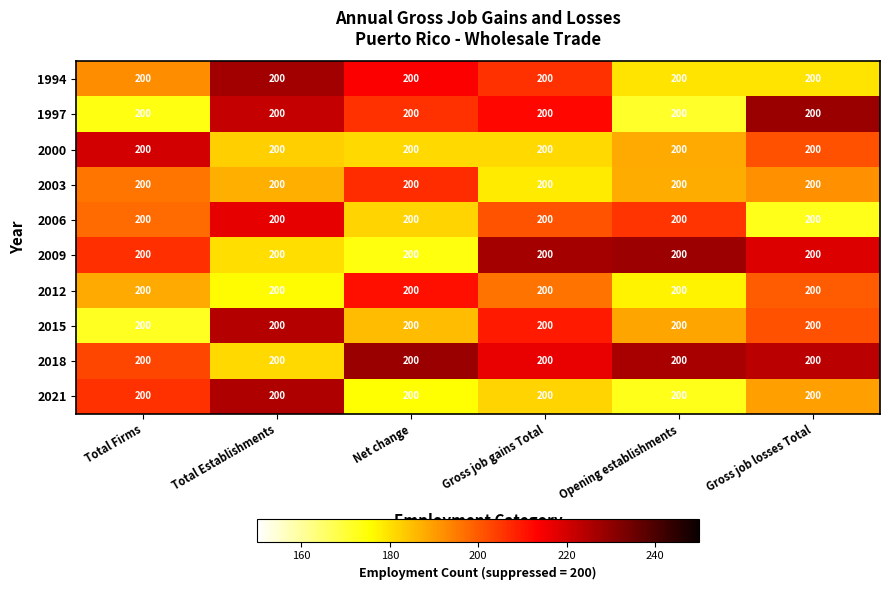

Reading right to left, extract all data points from this chart.

1994: Gross job losses Total=200.0	Opening establishments=200.0	Gross job gains Total=200.0	Net change=200.0	Total Establishments=200.0	Total Firms=200.0
1997: Gross job losses Total=200.0	Opening establishments=200.0	Gross job gains Total=200.0	Net change=200.0	Total Establishments=200.0	Total Firms=200.0
2000: Gross job losses Total=200.0	Opening establishments=200.0	Gross job gains Total=200.0	Net change=200.0	Total Establishments=200.0	Total Firms=200.0
2003: Gross job losses Total=200.0	Opening establishments=200.0	Gross job gains Total=200.0	Net change=200.0	Total Establishments=200.0	Total Firms=200.0
2006: Gross job losses Total=200.0	Opening establishments=200.0	Gross job gains Total=200.0	Net change=200.0	Total Establishments=200.0	Total Firms=200.0
2009: Gross job losses Total=200.0	Opening establishments=200.0	Gross job gains Total=200.0	Net change=200.0	Total Establishments=200.0	Total Firms=200.0
2012: Gross job losses Total=200.0	Opening establishments=200.0	Gross job gains Total=200.0	Net change=200.0	Total Establishments=200.0	Total Firms=200.0
2015: Gross job losses Total=200.0	Opening establishments=200.0	Gross job gains Total=200.0	Net change=200.0	Total Establishments=200.0	Total Firms=200.0
2018: Gross job losses Total=200.0	Opening establishments=200.0	Gross job gains Total=200.0	Net change=200.0	Total Establishments=200.0	Total Firms=200.0
2021: Gross job losses Total=200.0	Opening establishments=200.0	Gross job gains Total=200.0	Net change=200.0	Total Establishments=200.0	Total Firms=200.0